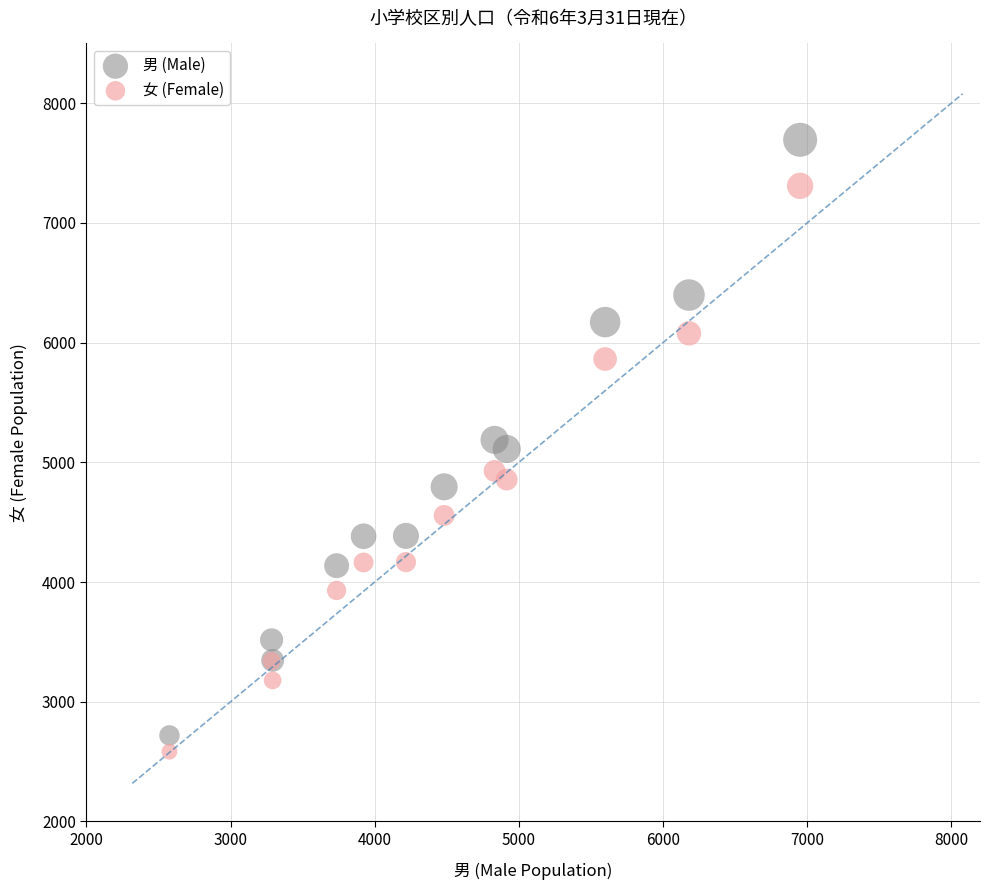

What is the X range (max minus min) for the scatter plot?

4376.0